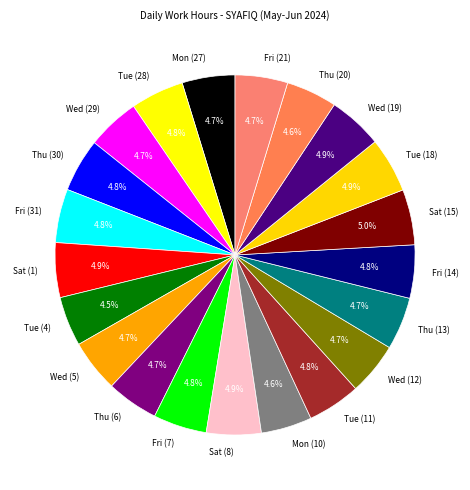

What is the ratio of the value at Sat (8) to the value at Tue (18)?

1.0